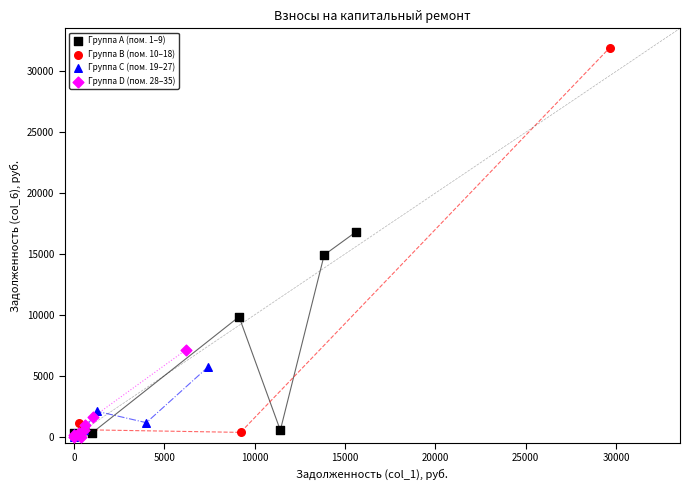

Which series has the largest Y range (max minus min)?

Группа B (пом. 10–18)